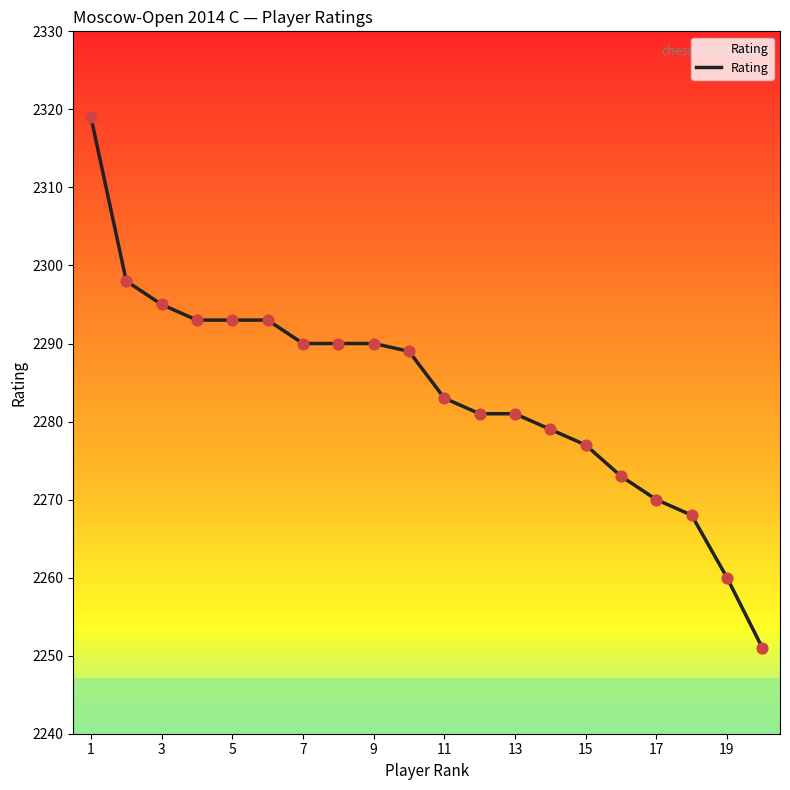

What is the difference between the maximum and minimum values?

68